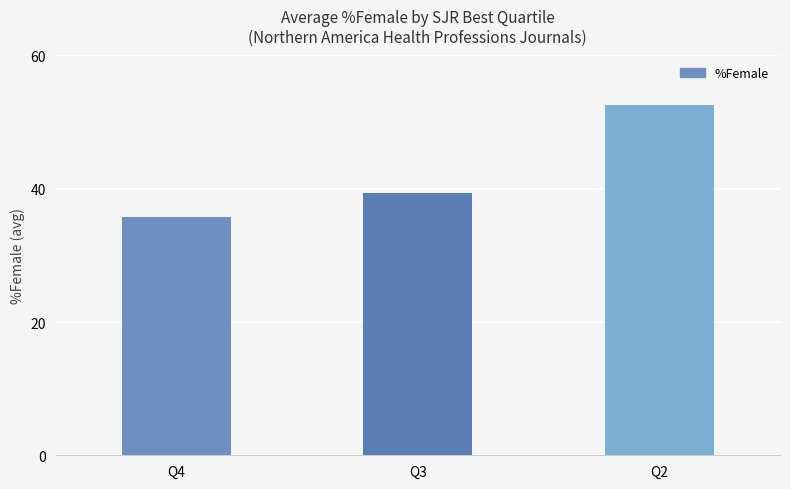

Reading right to left, extract all data points from this chart.

Q2=52.6	Q3=39.4	Q4=35.7